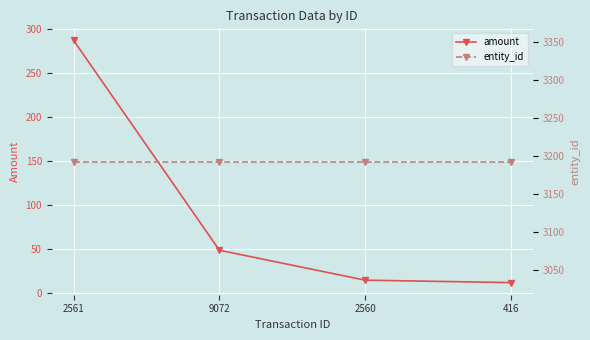

True or false: entity_id has a value of 3193.0 at 416.

True